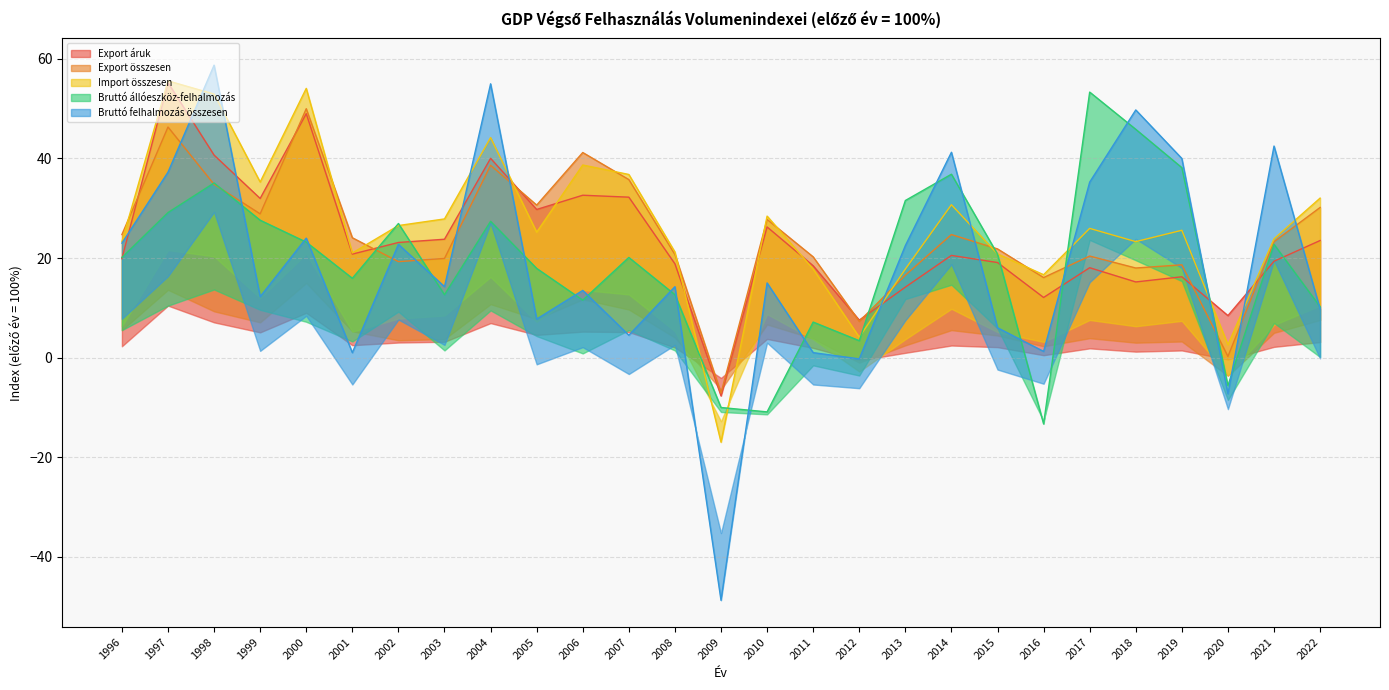

At which category does Bruttó állóeszköz-felhalmozás reach its first local valley?

2001